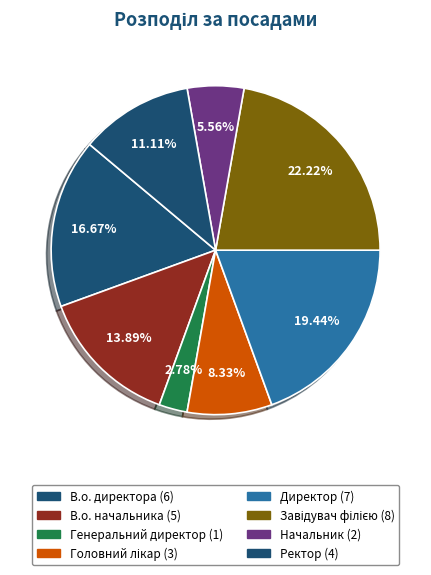

Count the number of slices in the pie.

8